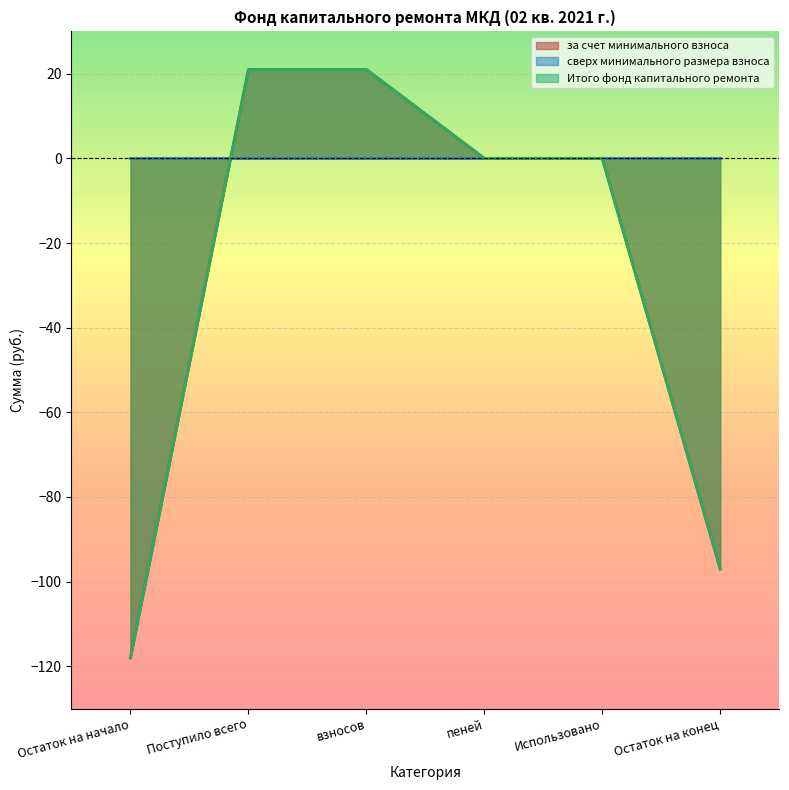

Which series has the widest spread of values?

за счет минимального взноса